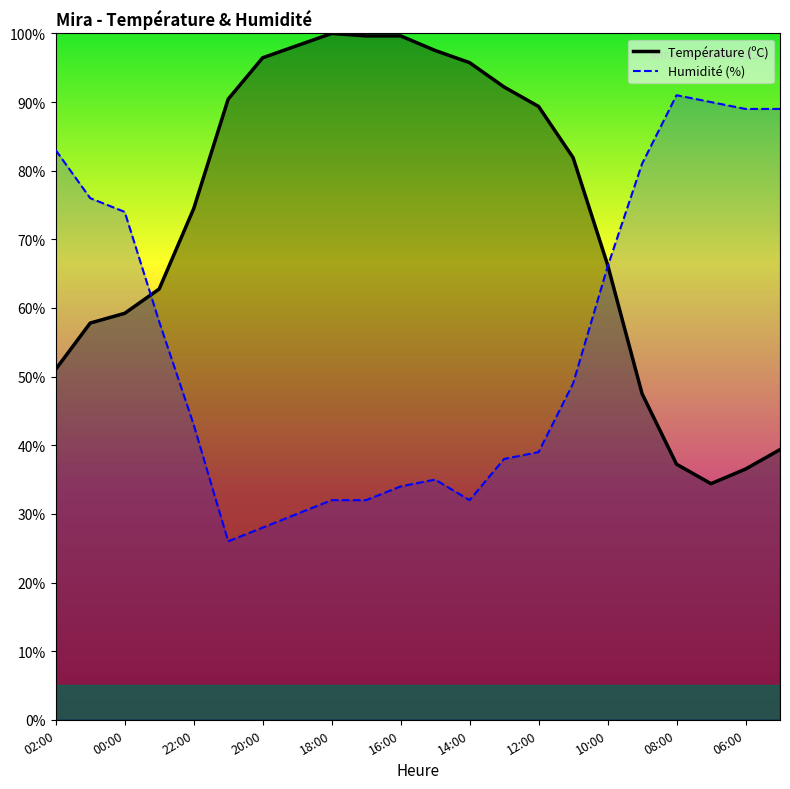

At 07:00, list the series in order from smallest to largest.

Température (ºC), Humidité (%)